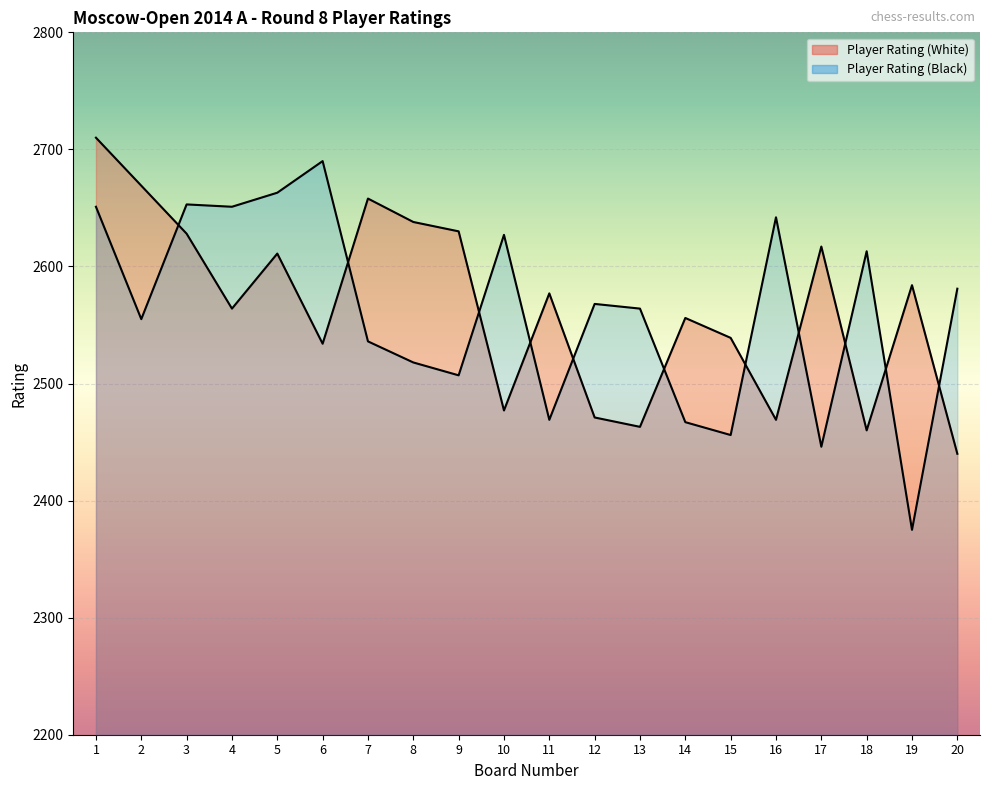

In Player Rating (Black), how many points are higher than both neighbors (excluding endpoints)?

6